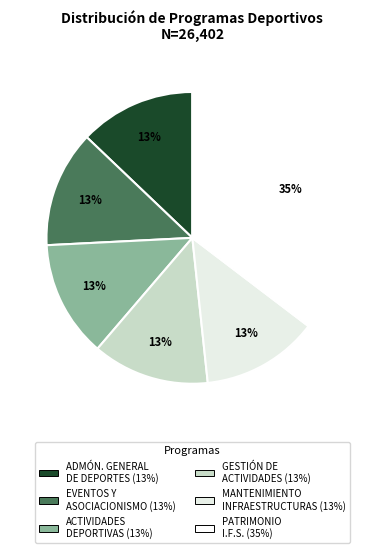

Which category has the smallest portion of the pie?

ADMINISTRACIÓN GENERAL DE DEPORTES